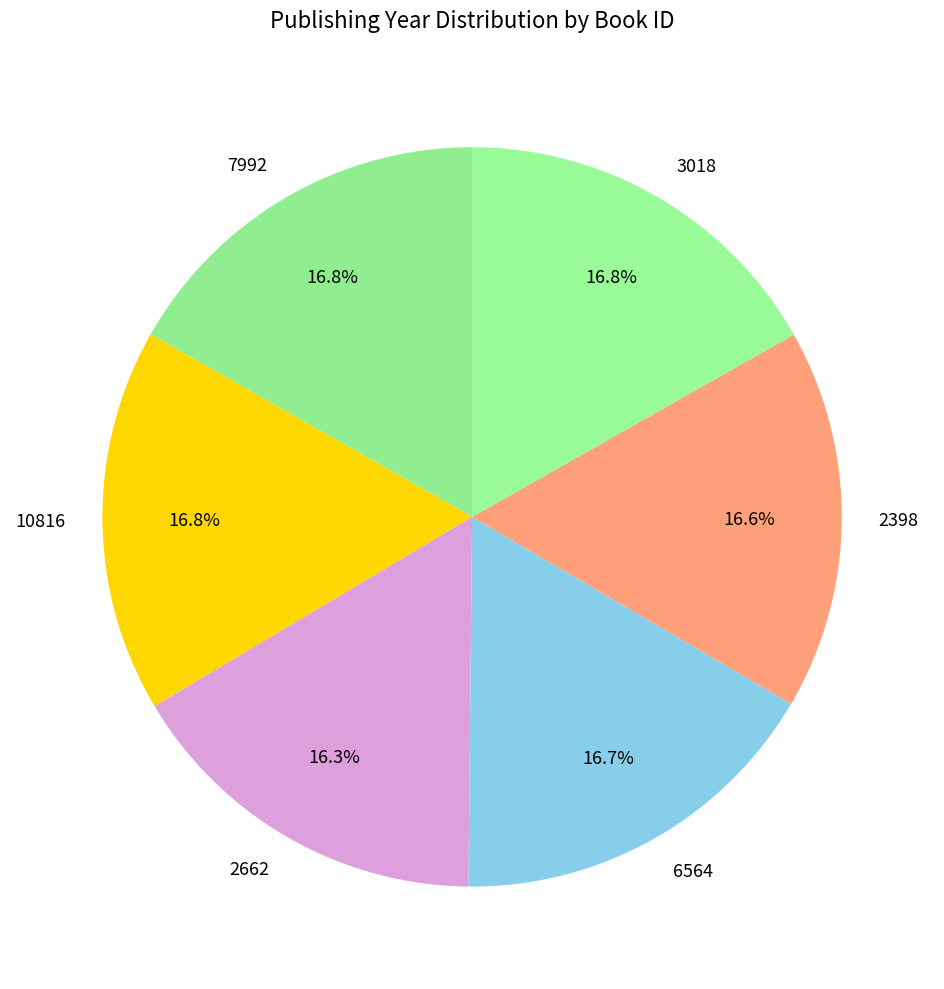

Do 6564 and 2398 together represent more than half of the pie?

No